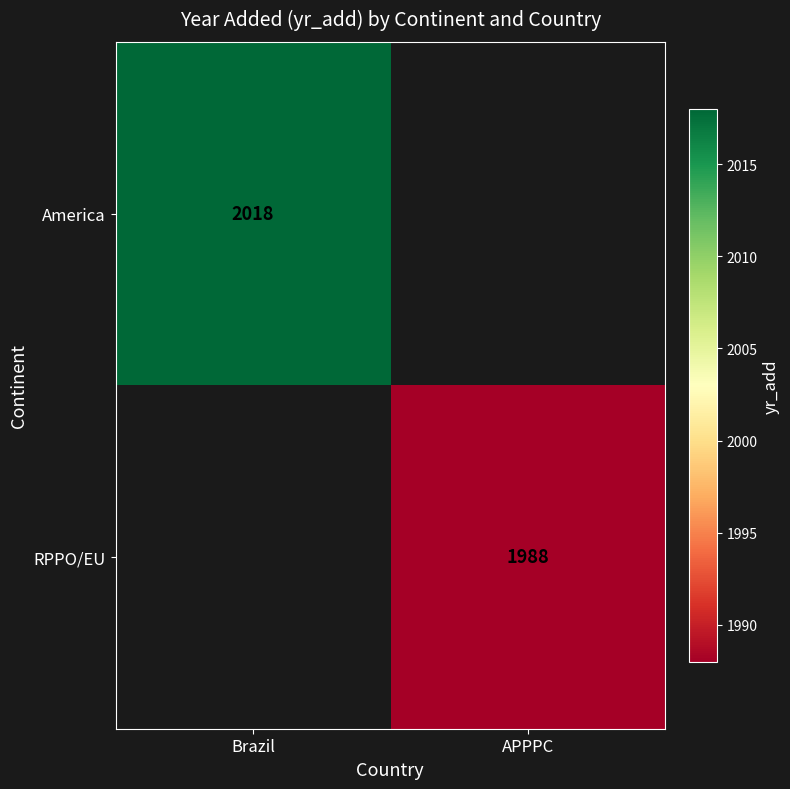

The RPPO/EU series shows 1214 at APPPC. True or false?

False